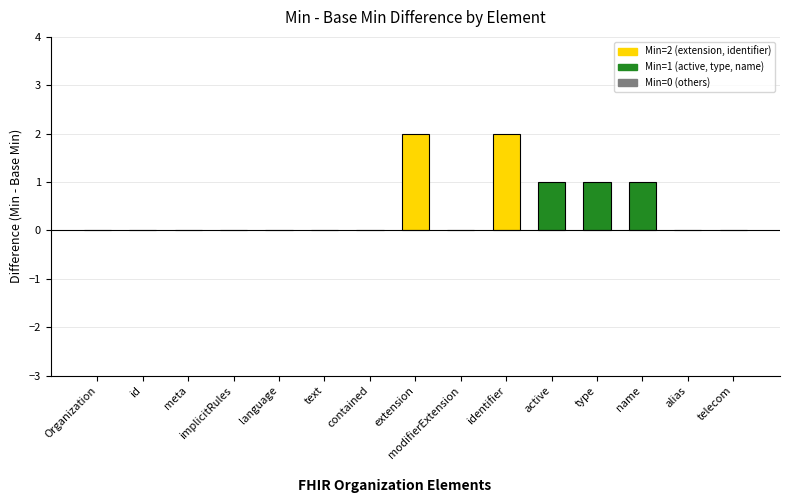

The value at implicitRules is 0. True or false?

True